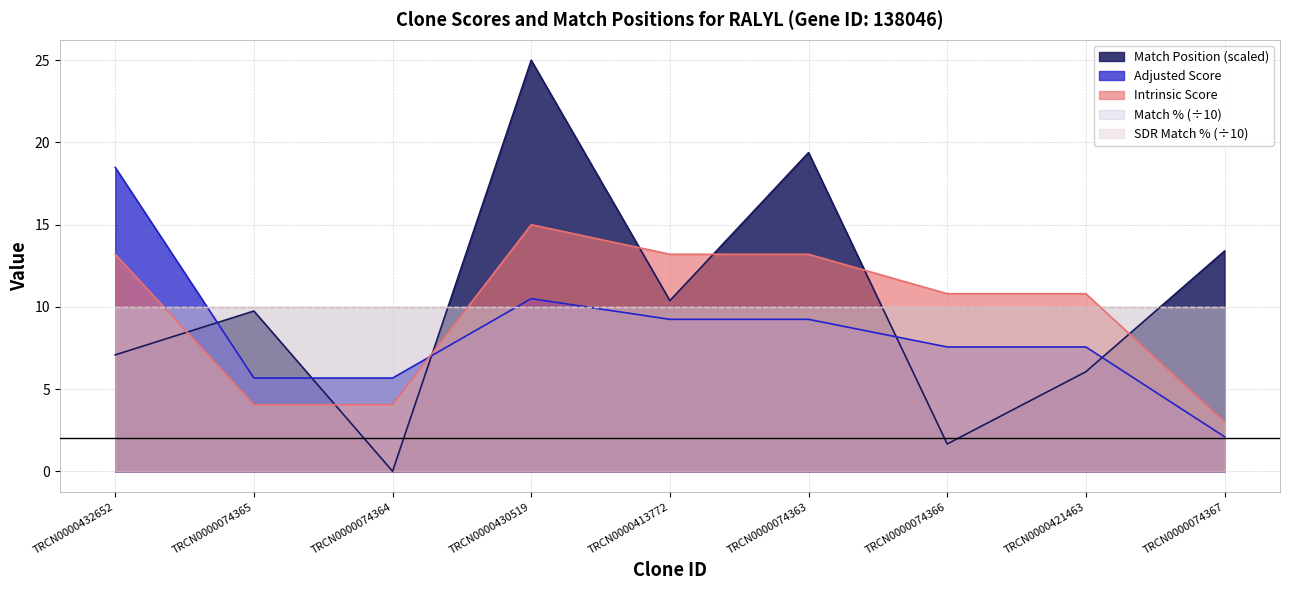

The Adjusted Score series shows 8.5 at TRCN0000074364. True or false?

False